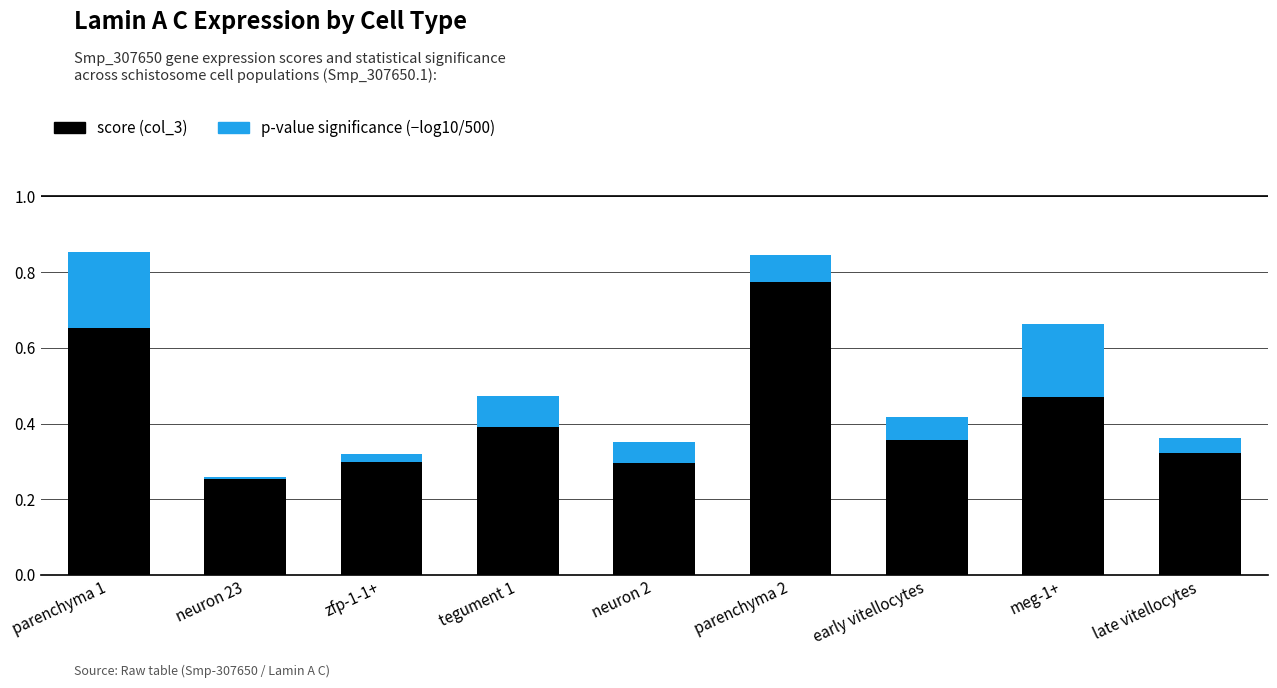

At which label does score (col_3) reach its peak?

parenchyma 2